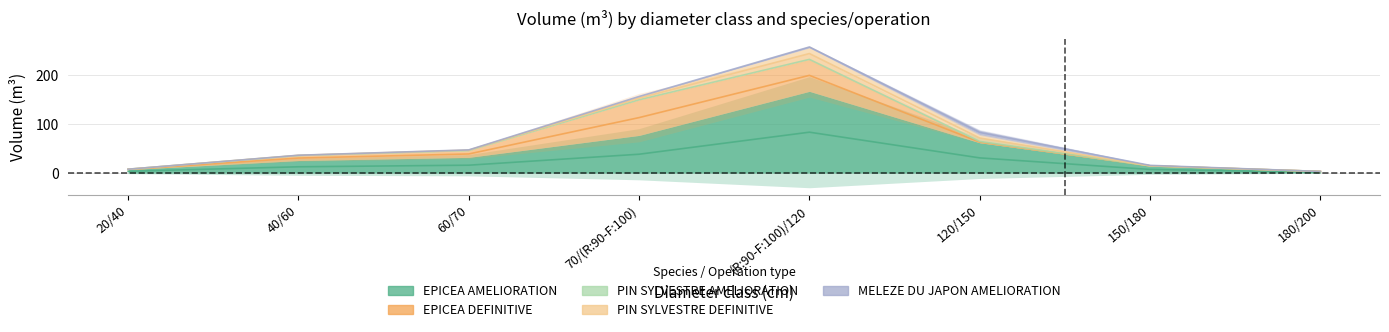

Where do PIN SYLVESTRE DEFINITIVE and EPICEA DEFINITIVE first cross each other?

(R:90-F:100)/120 and 120/150